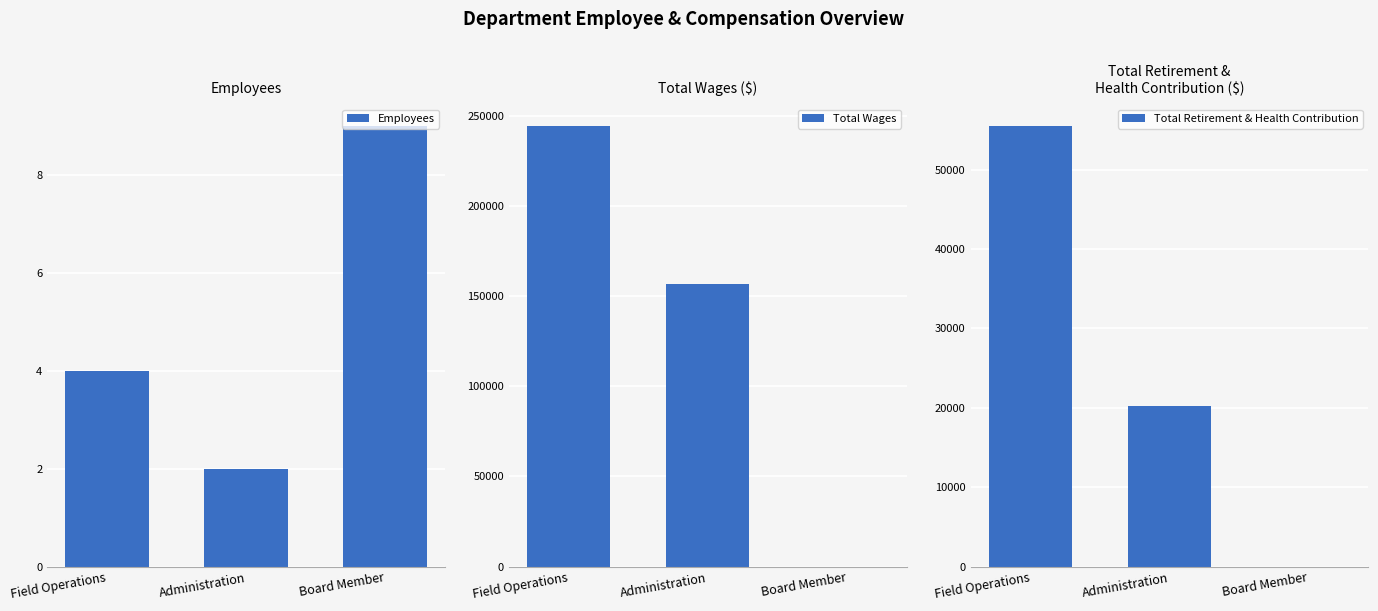

What is the label of the 3rd bar from the right?

Field Operations